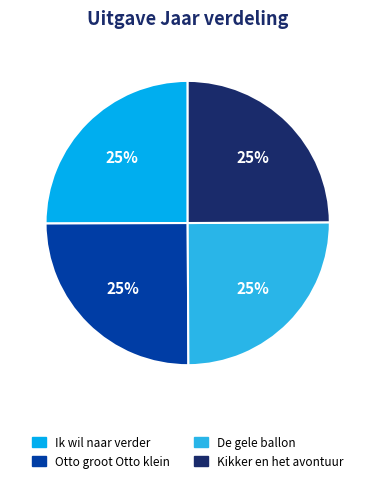

To the nearest percent, what is the combined percentage of Otto groot Otto klein and De gele ballon?

50%